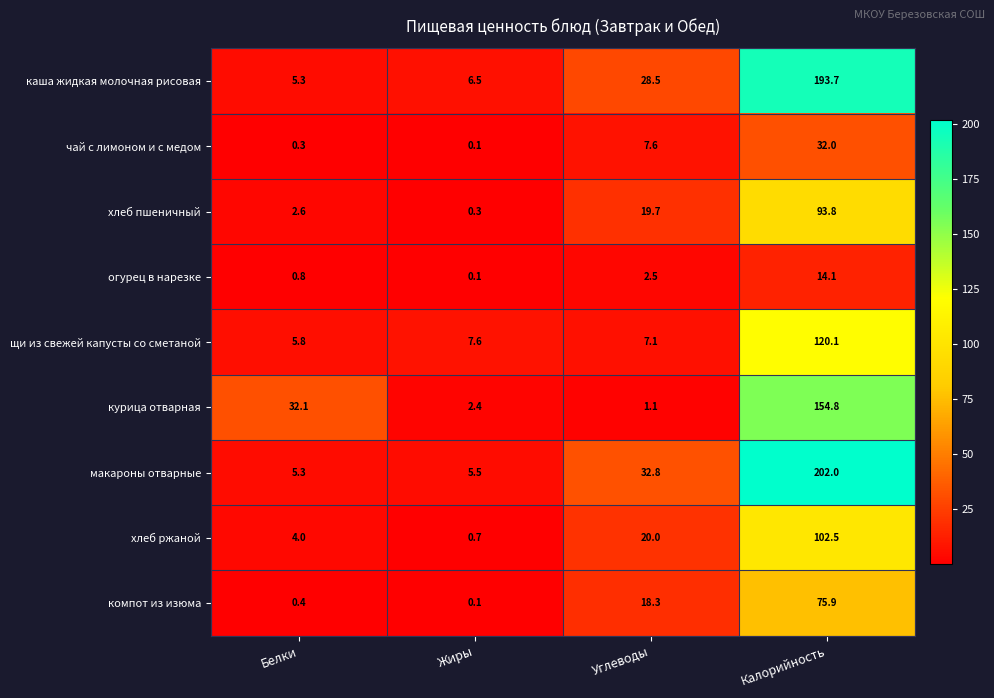

List the labels in order of чай с лимоном и с медом value, smallest first.

Жиры, Белки, Углеводы, Калорийность